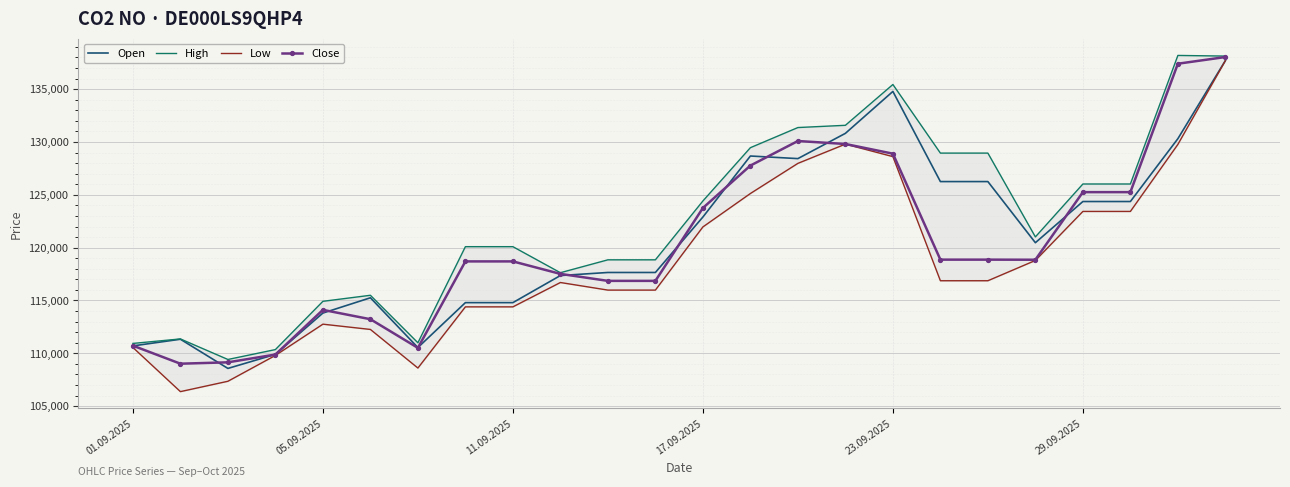

What is the lowest value of the Close series?

109017